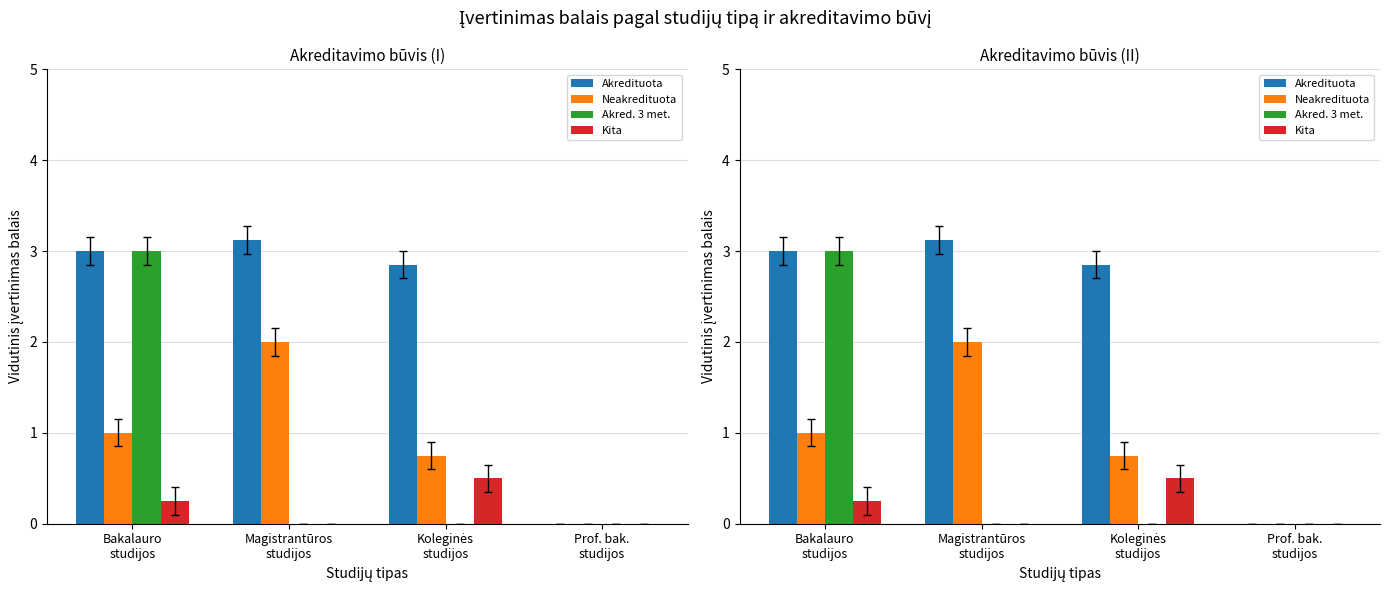

How many bars are there in each group?

4